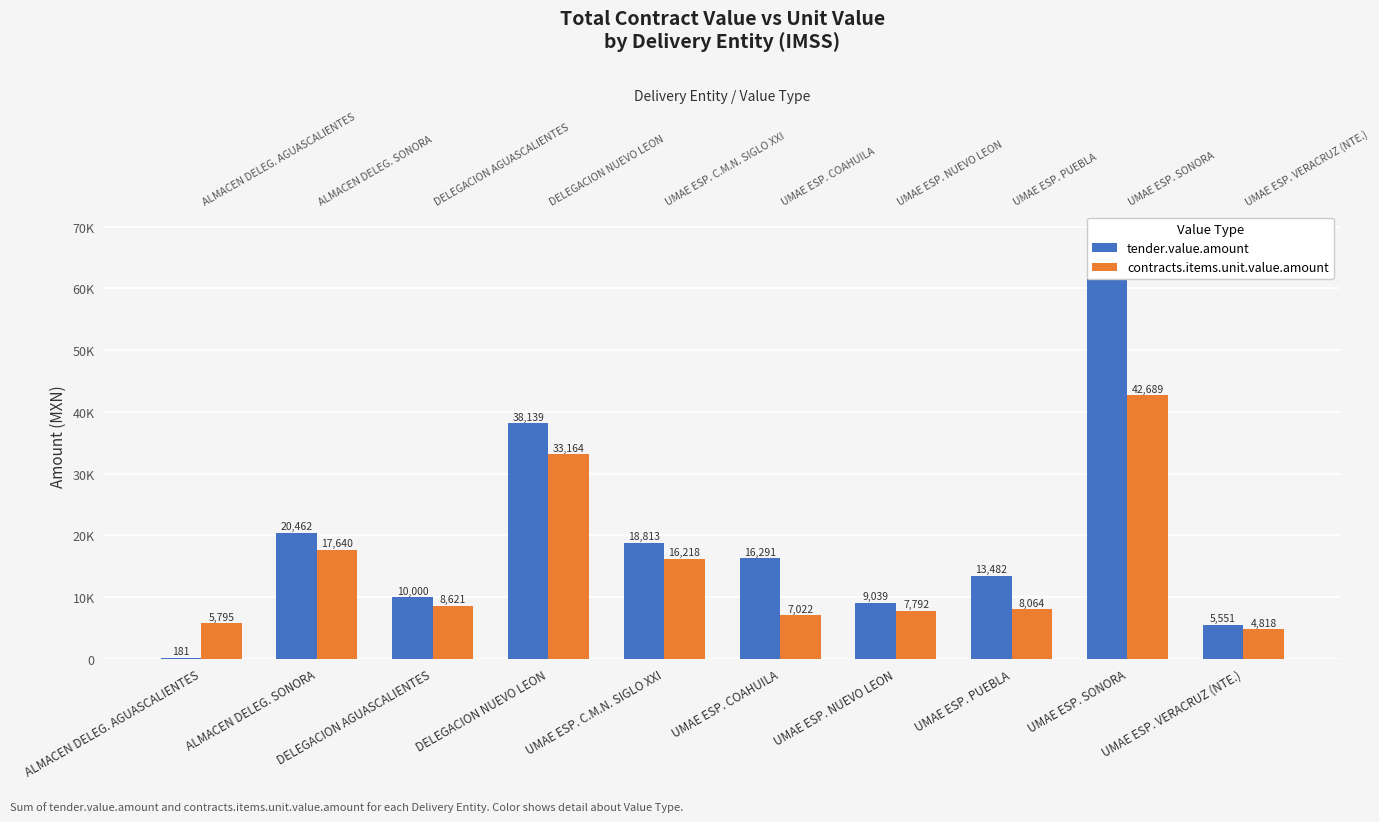

What is the total value across all series at UMAE ESP. COAHUILA?

23312.8